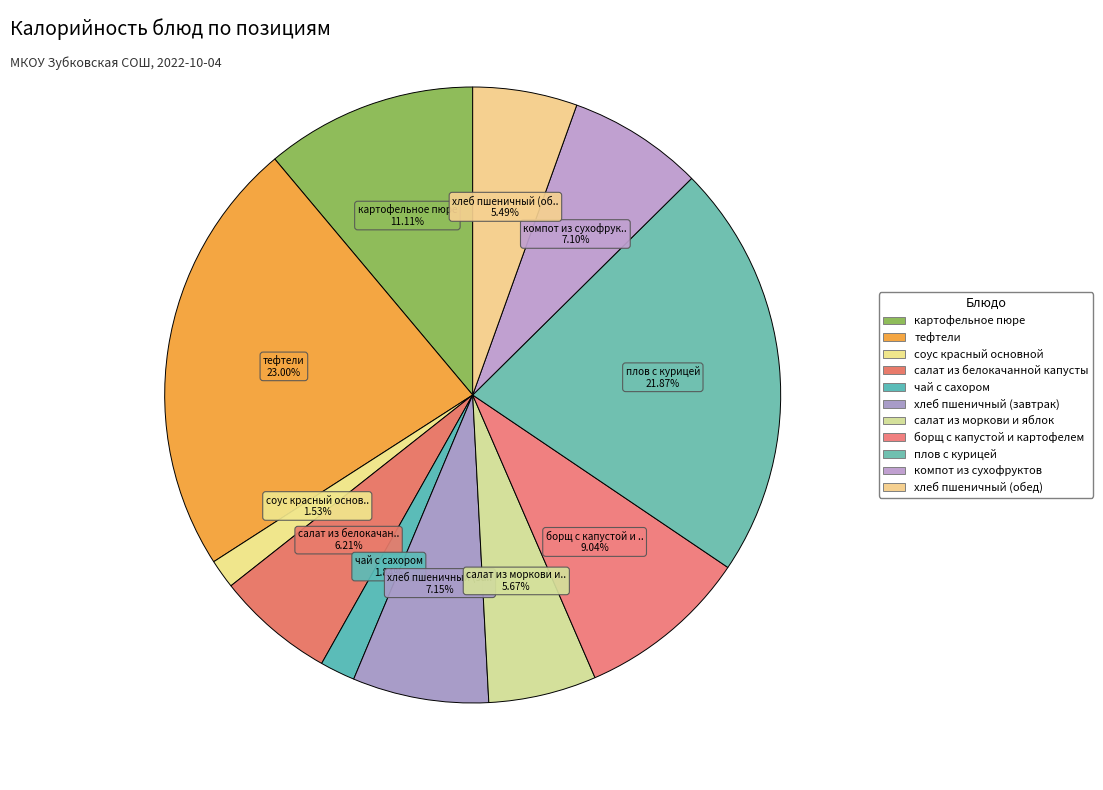

How many slices are in this pie chart?

11